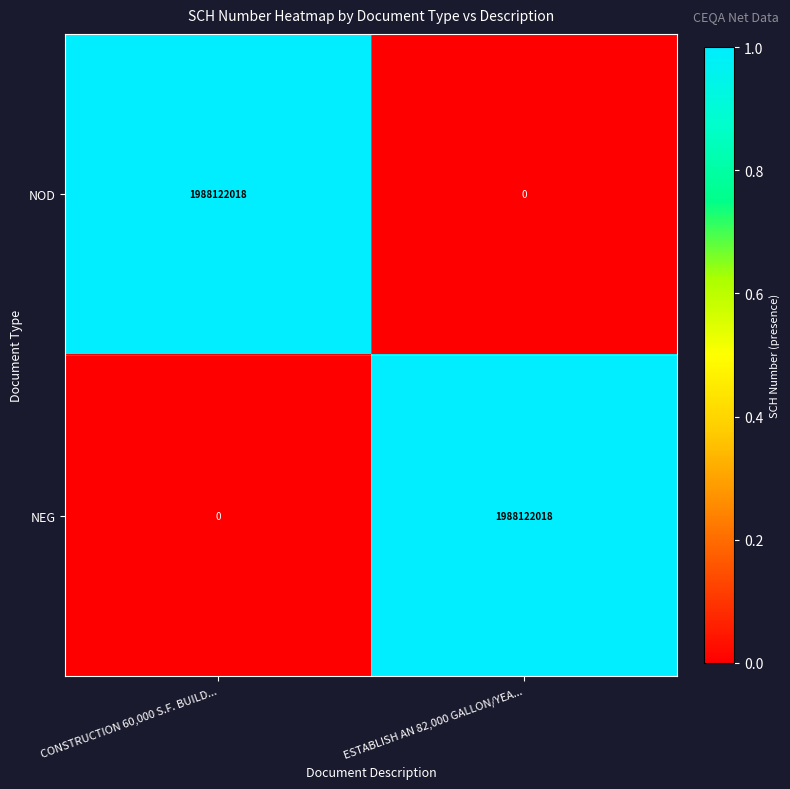

What is the difference between the highest and lowest values at CONSTRUCTION 60,000 S.F. BUILD...?

1988122018